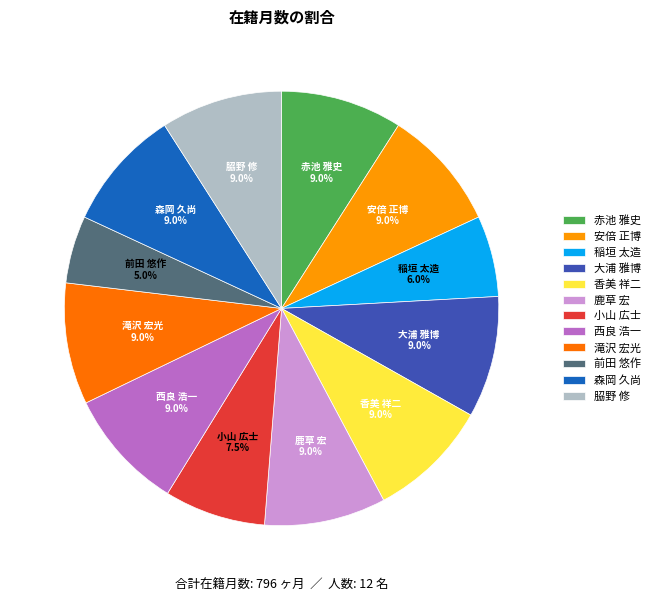

How many slices are in this pie chart?

12